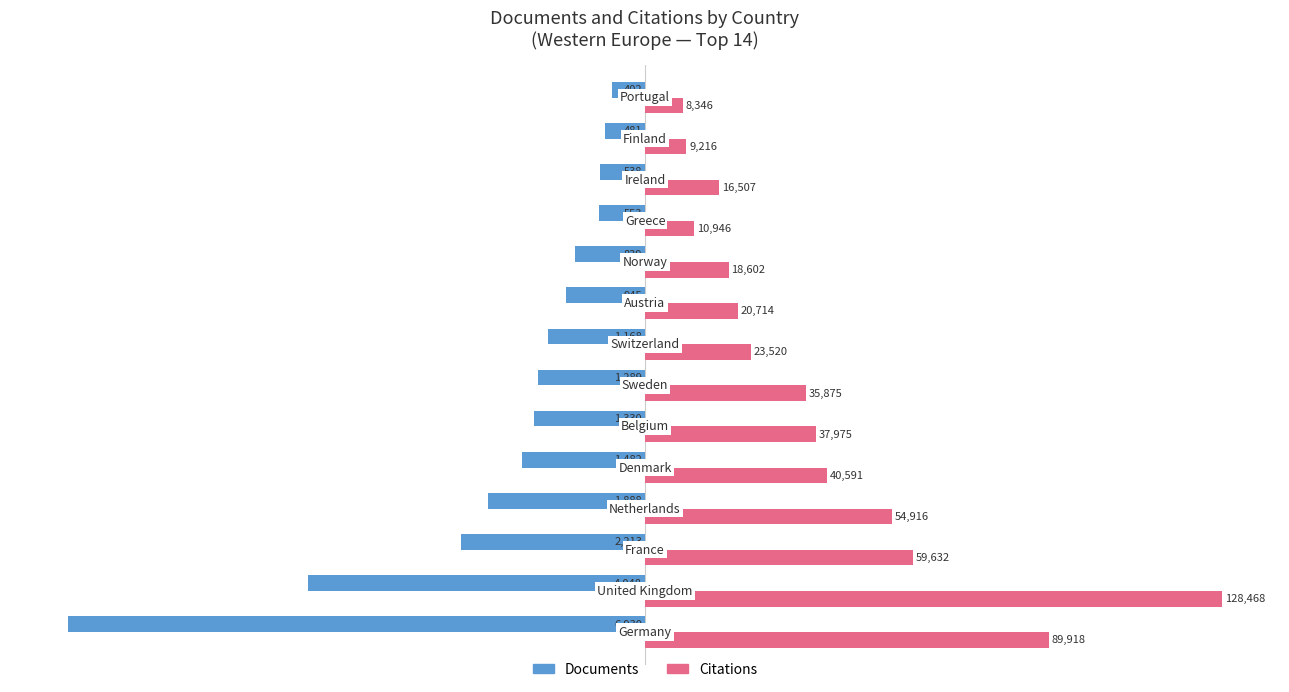

What are all the series names shown in the legend?

Documents, Citations